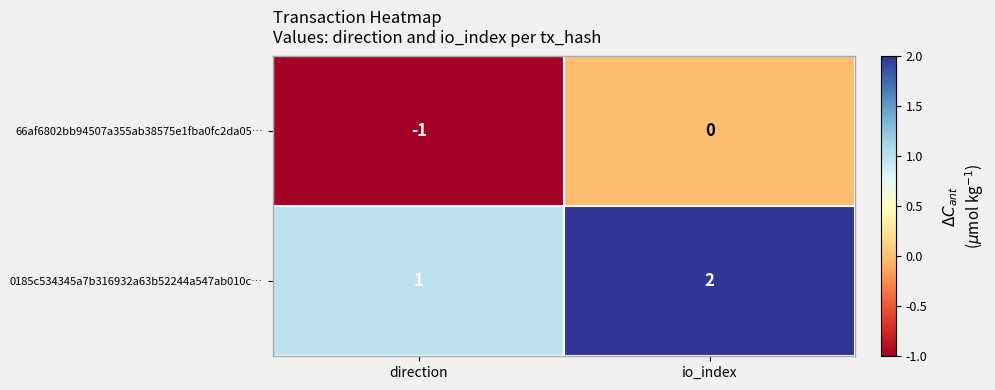

At which label is 66af6802bb94507a355ab38575e1fba0fc2da05… closest to 0?

io_index